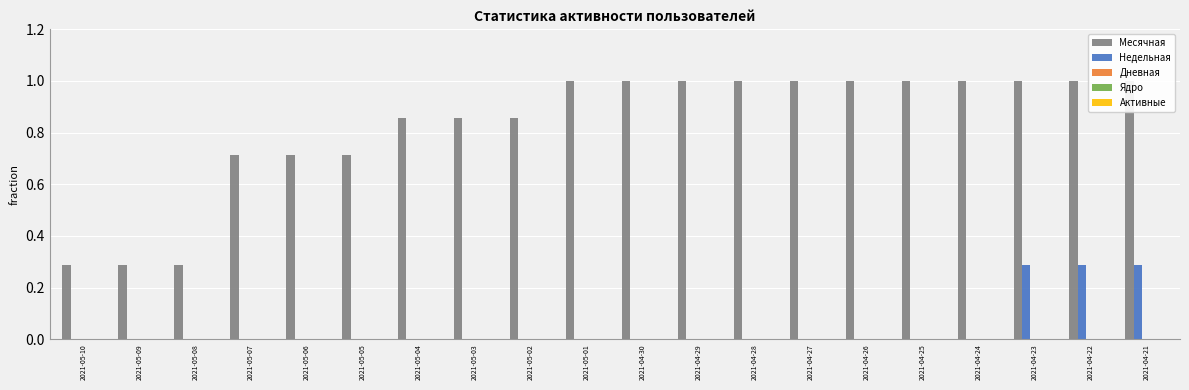

The value of Недельная at 2021-05-01 is 0.0. True or false?

True